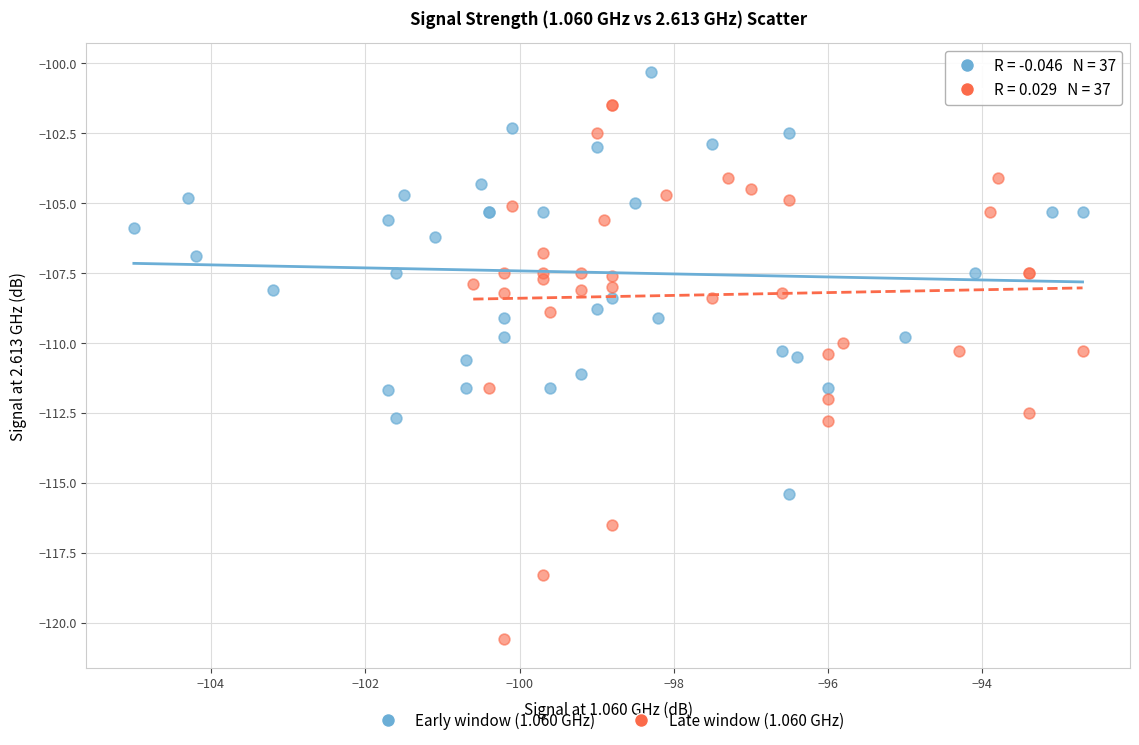

Which series contains the lowest Y value?

Late window (1.060 GHz)